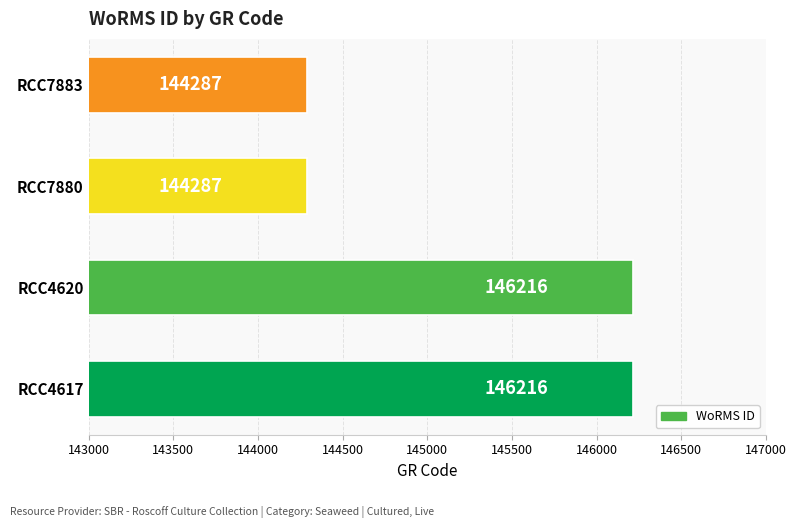

What is the change in value from RCC4617 to RCC7880?

-1929